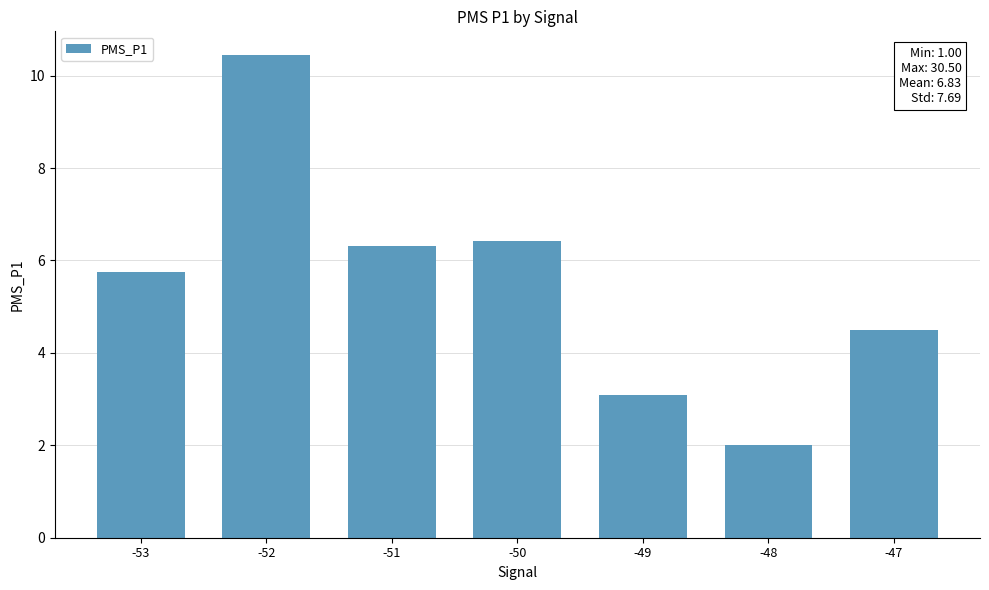

Which has a higher value, -49 or -47?

-47